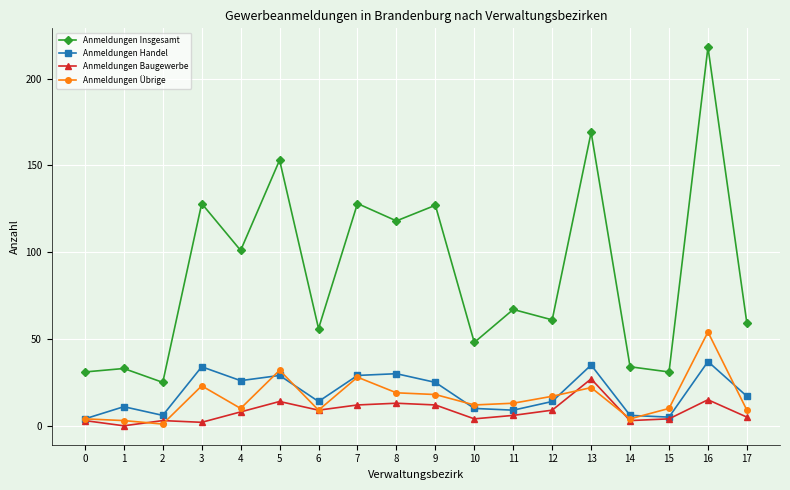

At which category does Anmeldungen Insgesamt reach its first local valley?

2